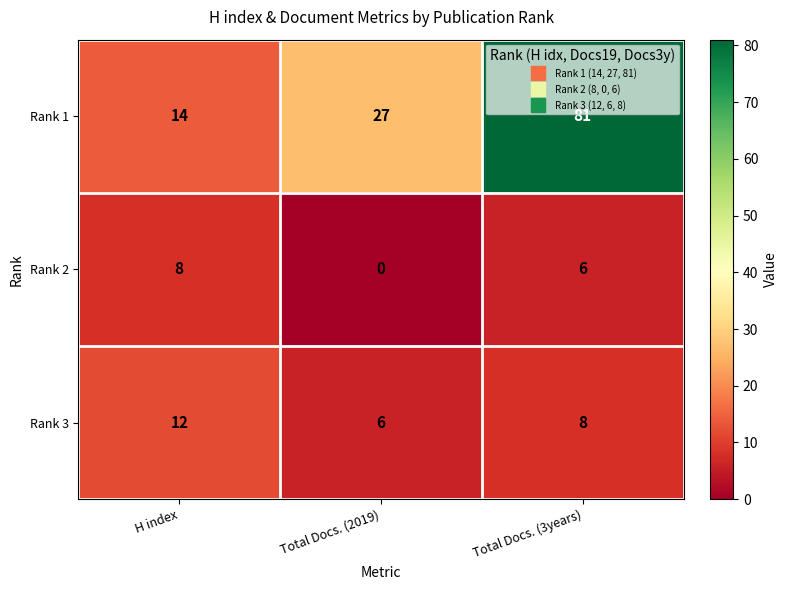

What is the total value across all series at Total Docs. (3years)?

95